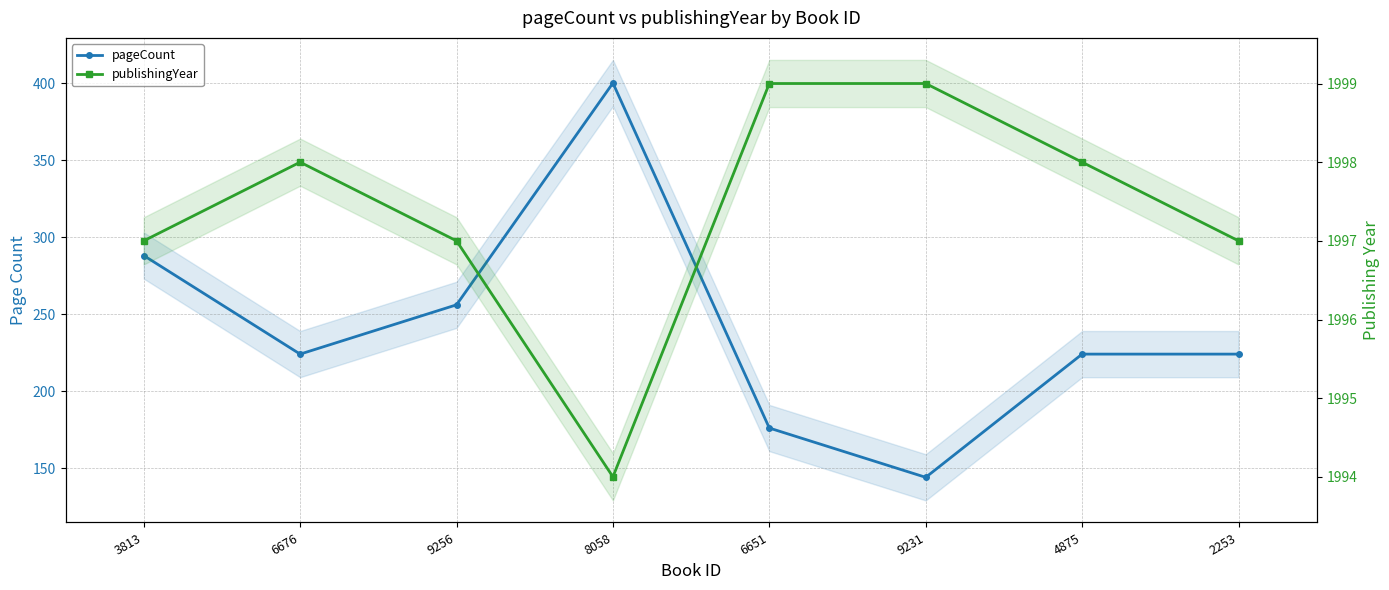

The value of publishingYear at 9256 is 1317. True or false?

False